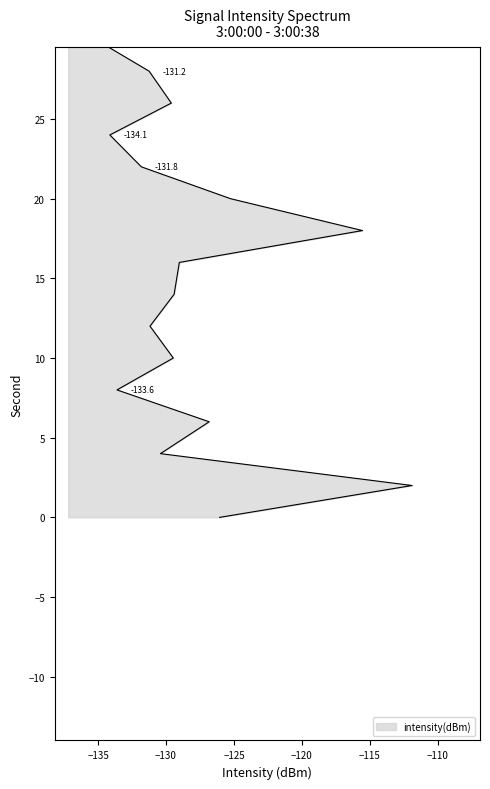

What is the sum of all values?

-2561.2